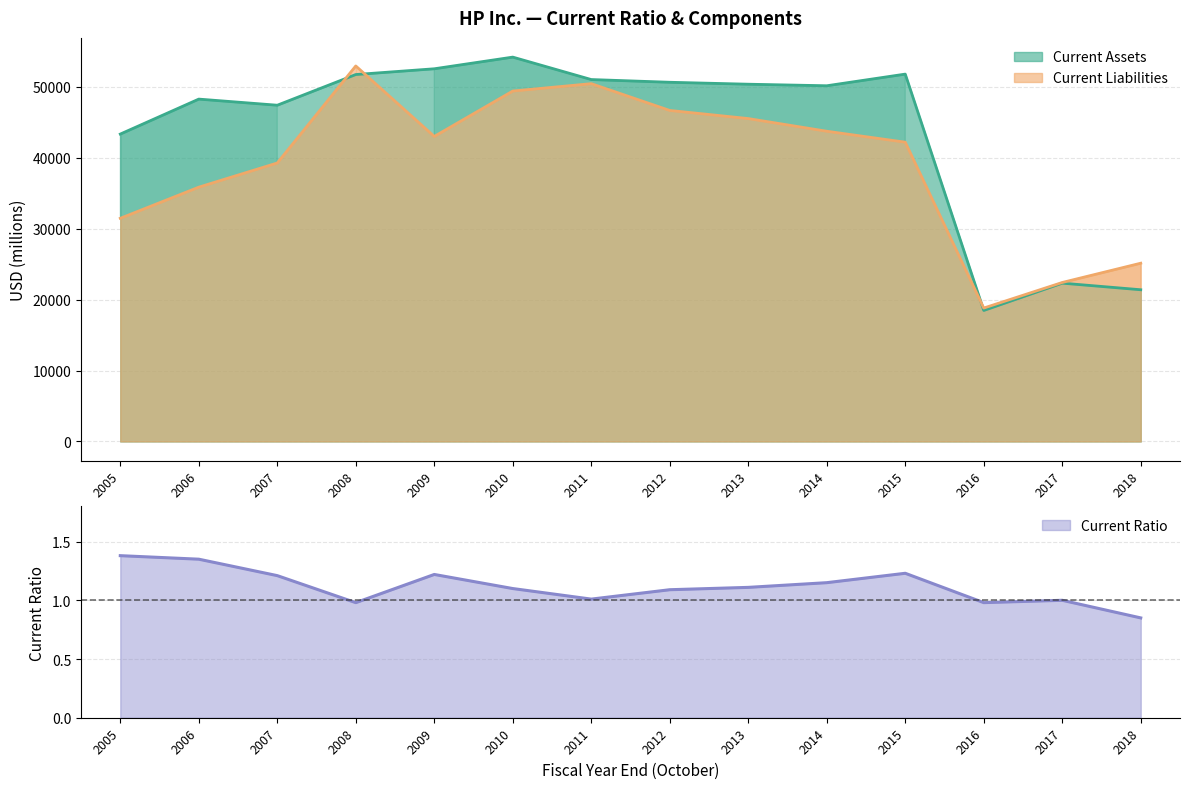

True or false: Current Ratio and Current Liabilities cross at least once.

False